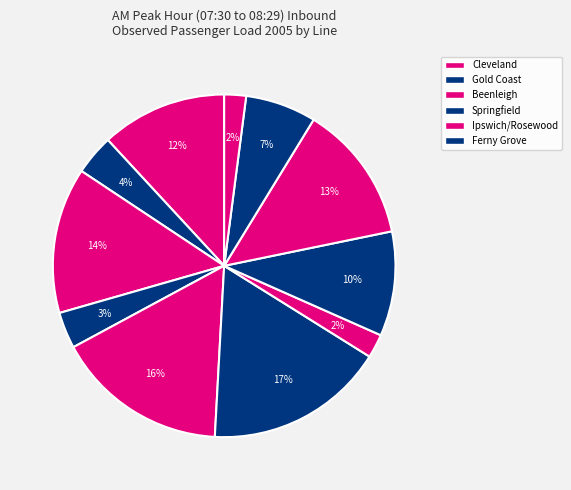

How many slices are in this pie chart?

11